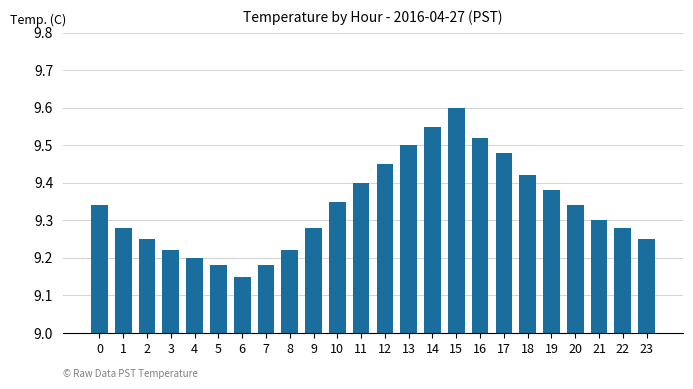

Is it true that the value at 10 is 13.4?

False